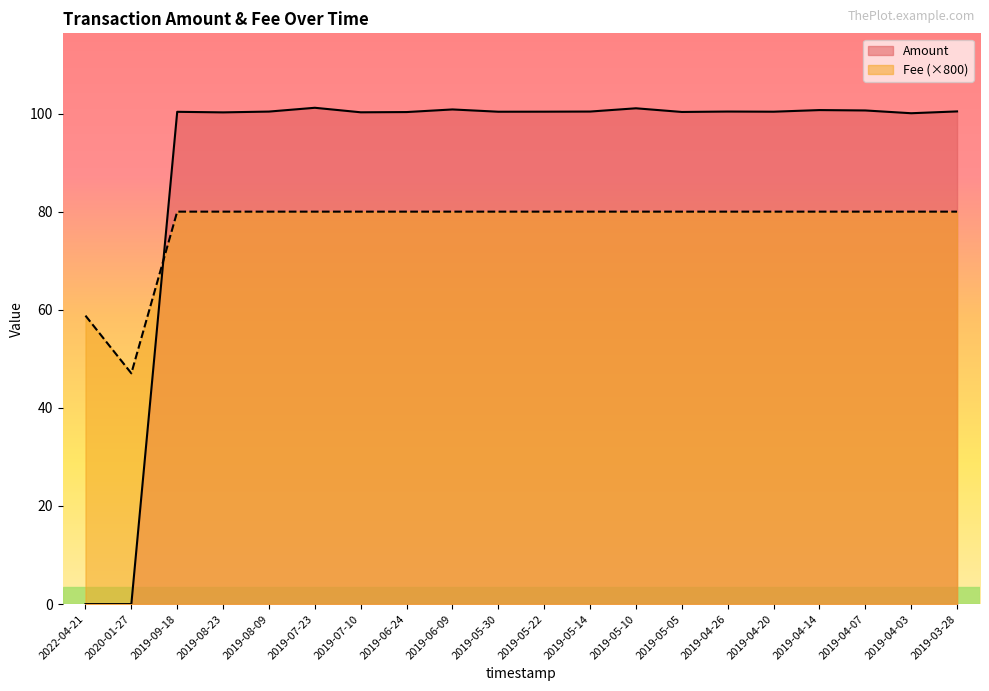

How many values in Amount are above zero?

19